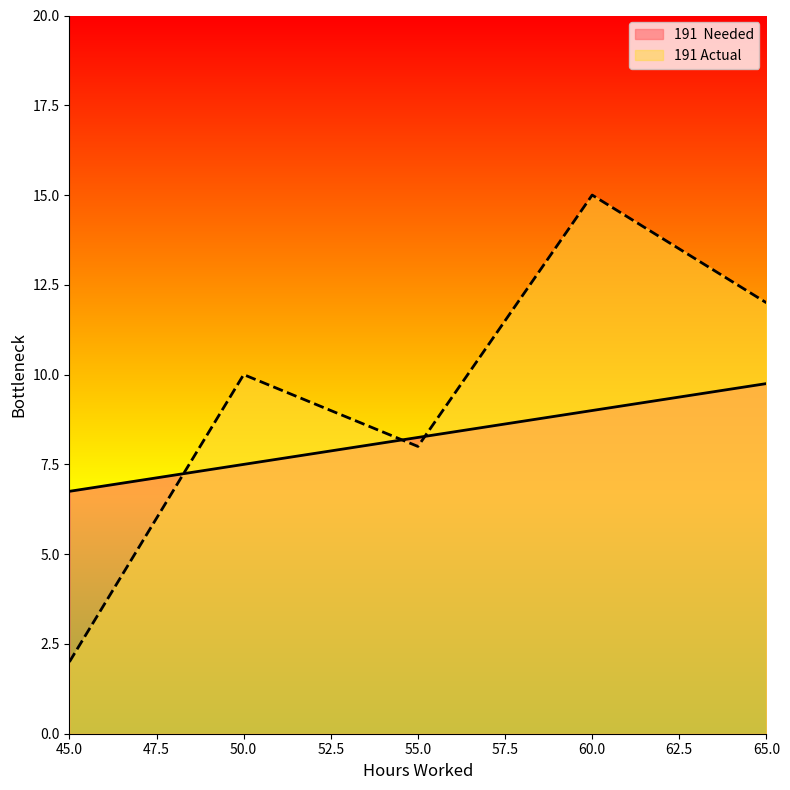

At how many categories does at least one series exceed 10?

2